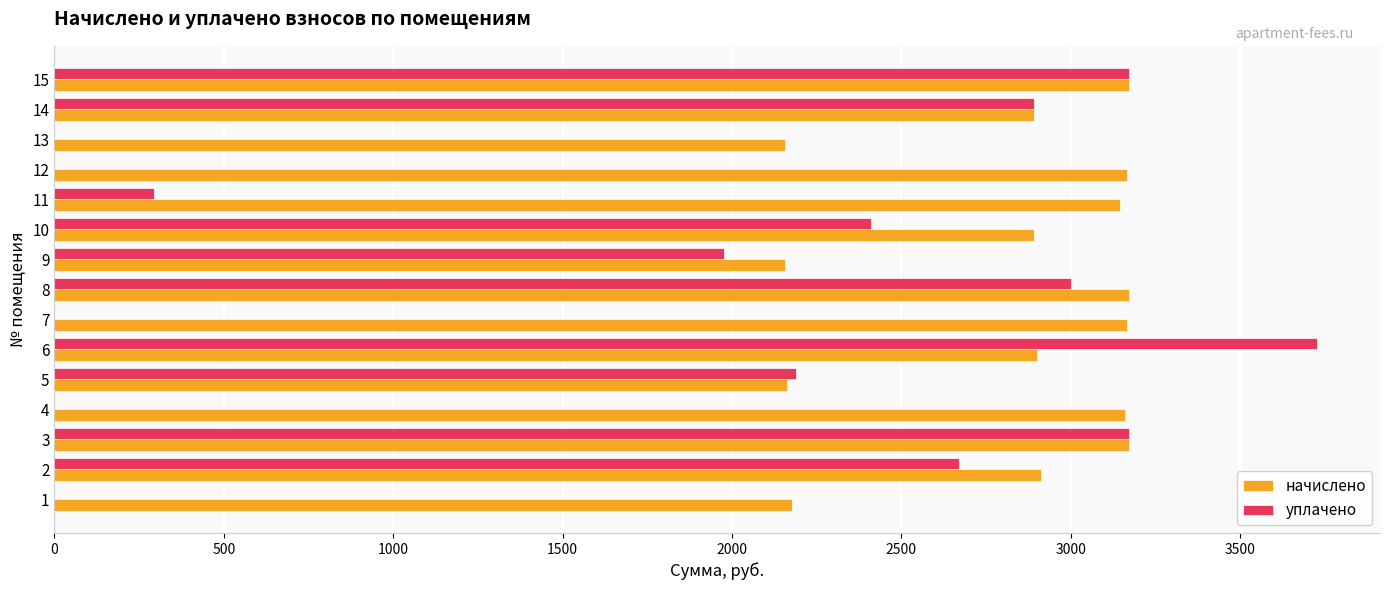

At which category is the sum across all series the highest?

6